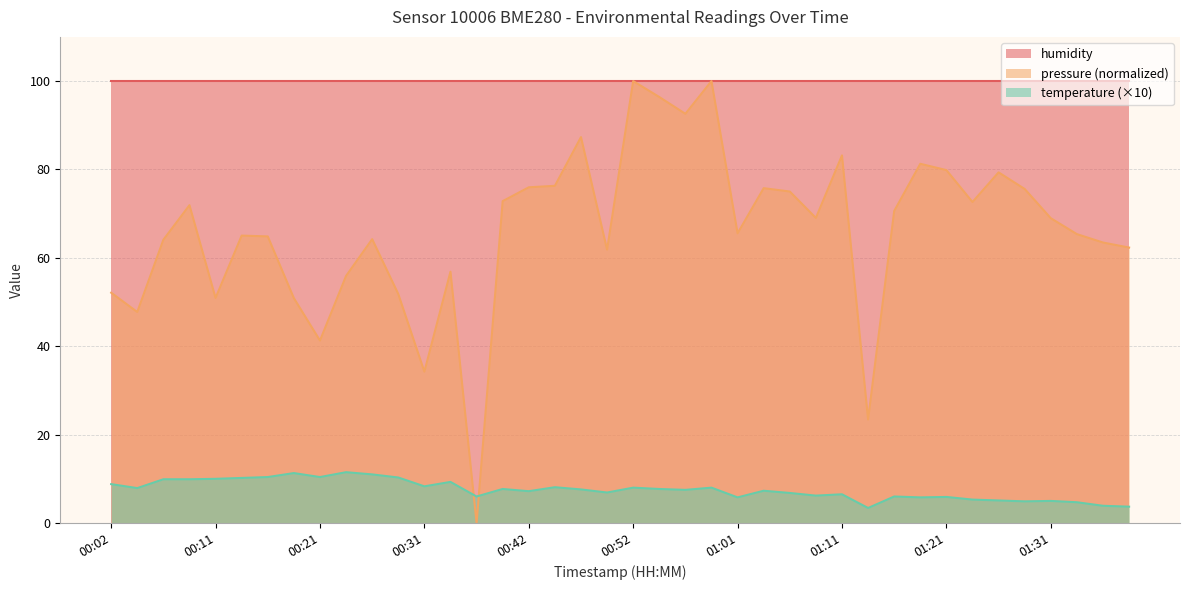

Between which two adjacent categories do pressure and temperature first intersect?

00:34 and 00:37